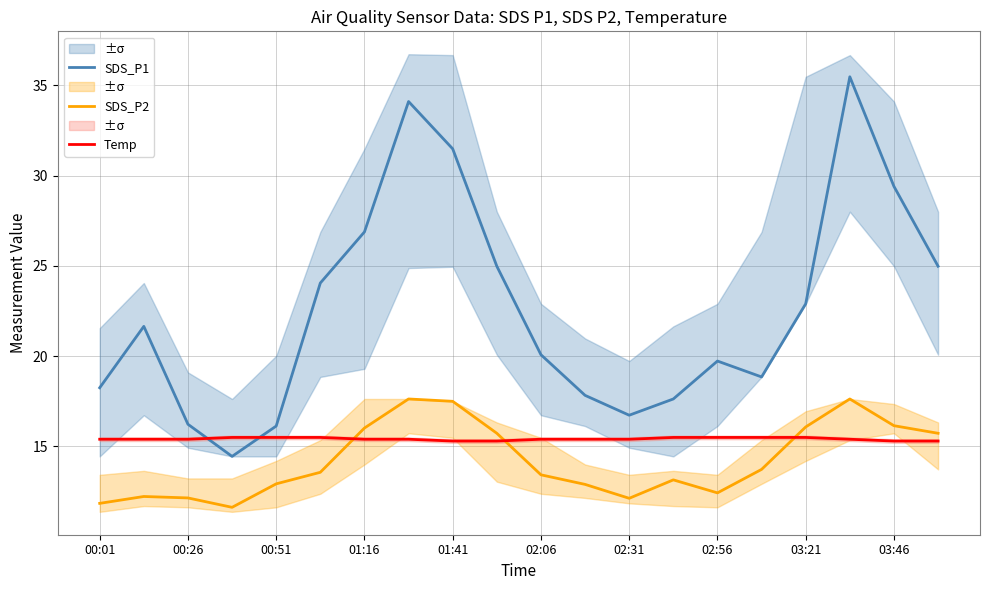

Is it true that Temp equals 6.6 at 02:56?

False